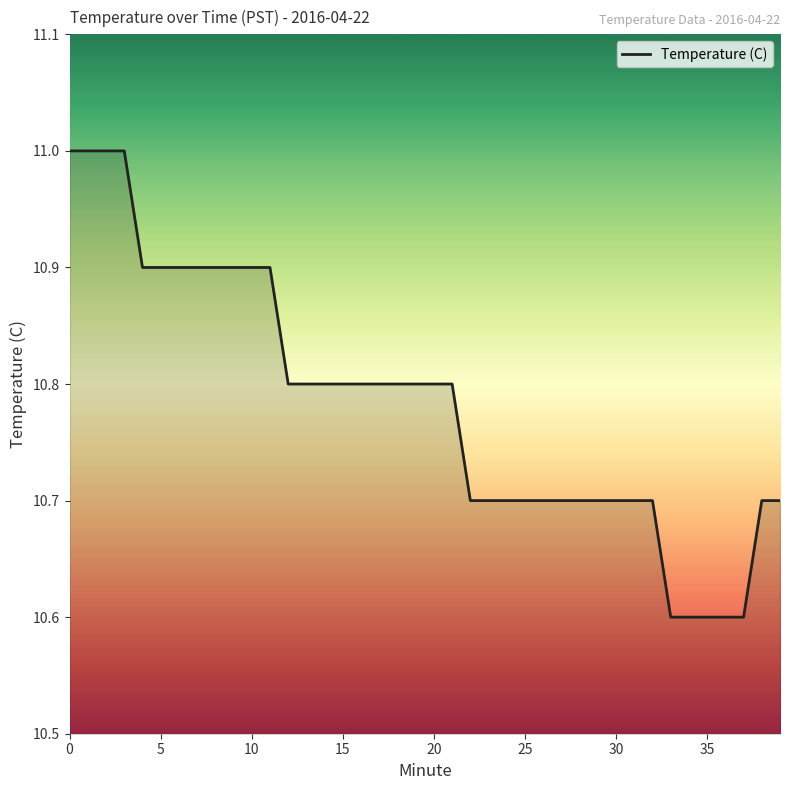

What is the difference between the maximum and minimum values?

0.4